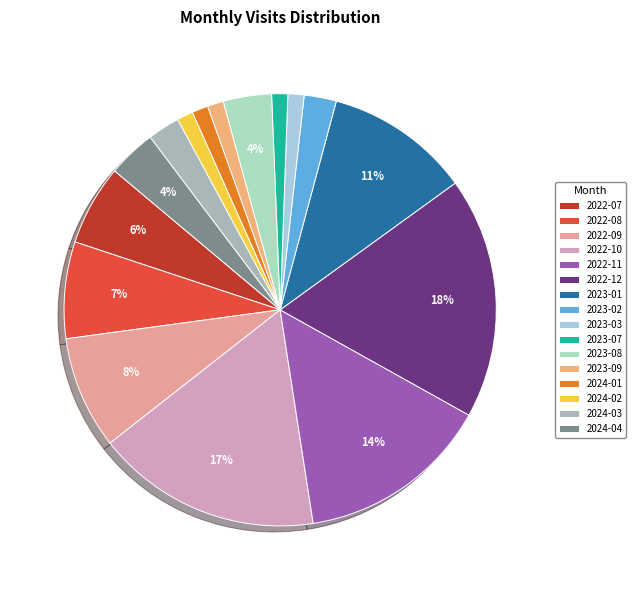

What percentage is the 2022-09 slice, to the nearest percent?

8%